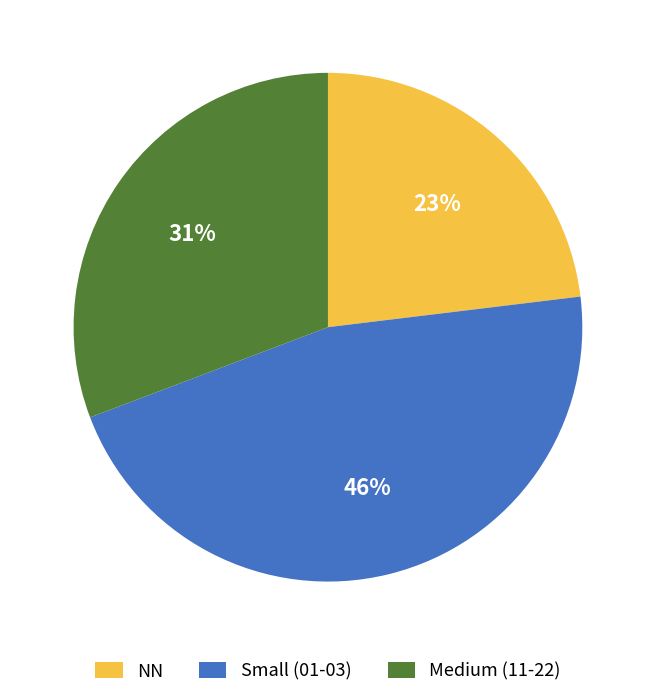

Is the sum of NN and Small (01-03) greater than half?

Yes